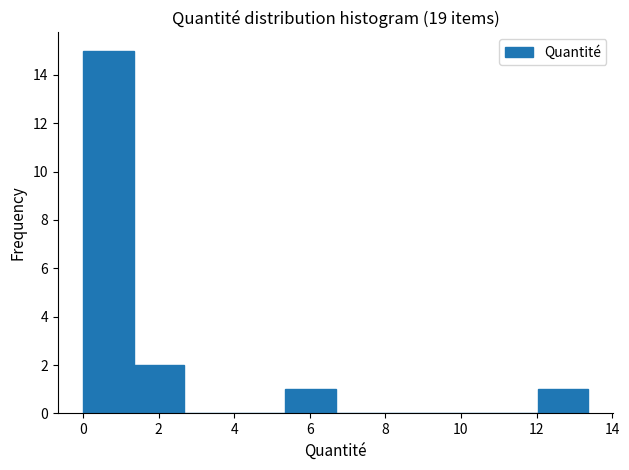

Reading left to right, transcribe this chart: for each bar, give the range it covers on the x-axis and its height. Neither the bar edges nor the heights are printed on the chart, so give them approximately, as read against the axes.

0.0 to 1.4: 15
1.4 to 2.6: 2
2.6 to 4.0: 0
4.0 to 5.4: 0
5.4 to 6.6: 1
6.6 to 8.0: 0
8.0 to 9.4: 0
9.4 to 10.6: 0
10.6 to 12.0: 0
12.0 to 13.4: 1